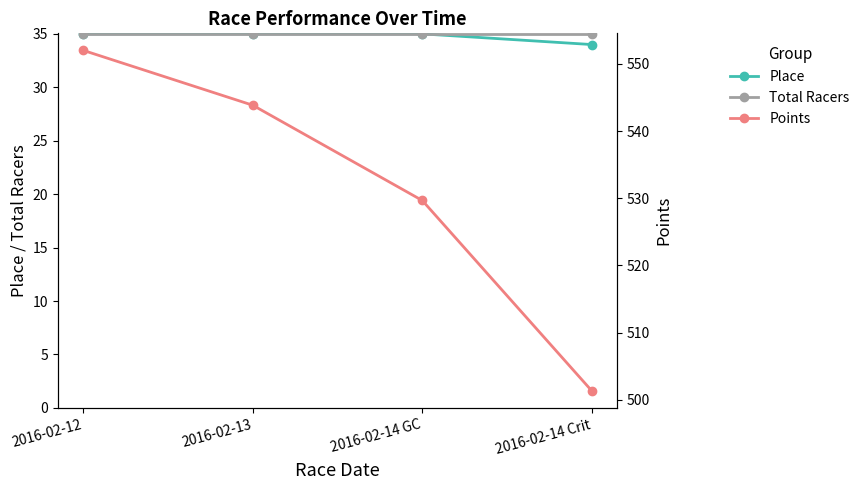

True or false: Points has more than 1 points higher than both neighbors.

False